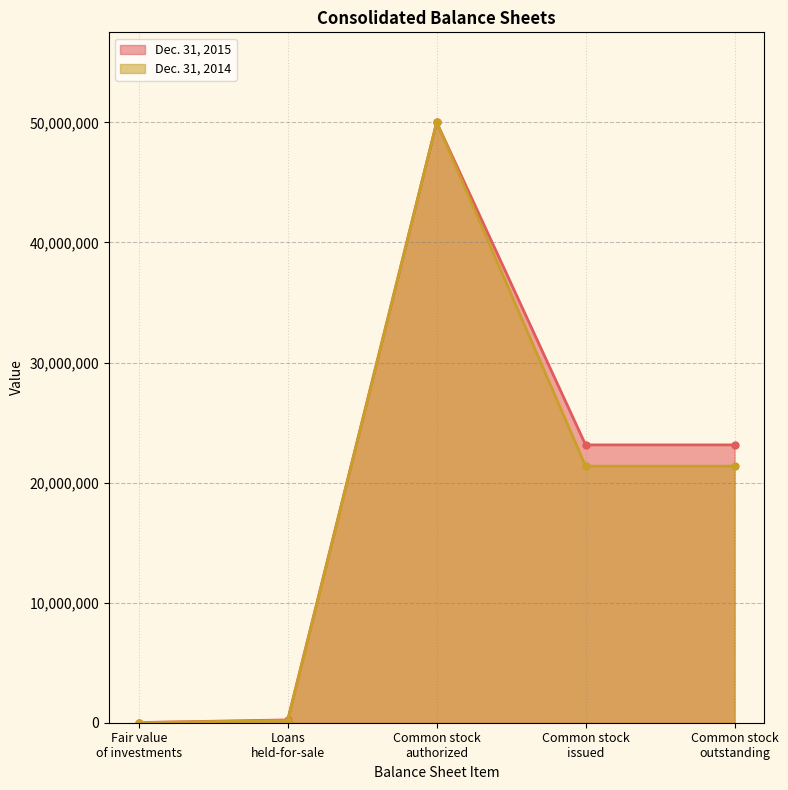

True or false: Dec. 31, 2015 has more than 2 interior local peaks.

False